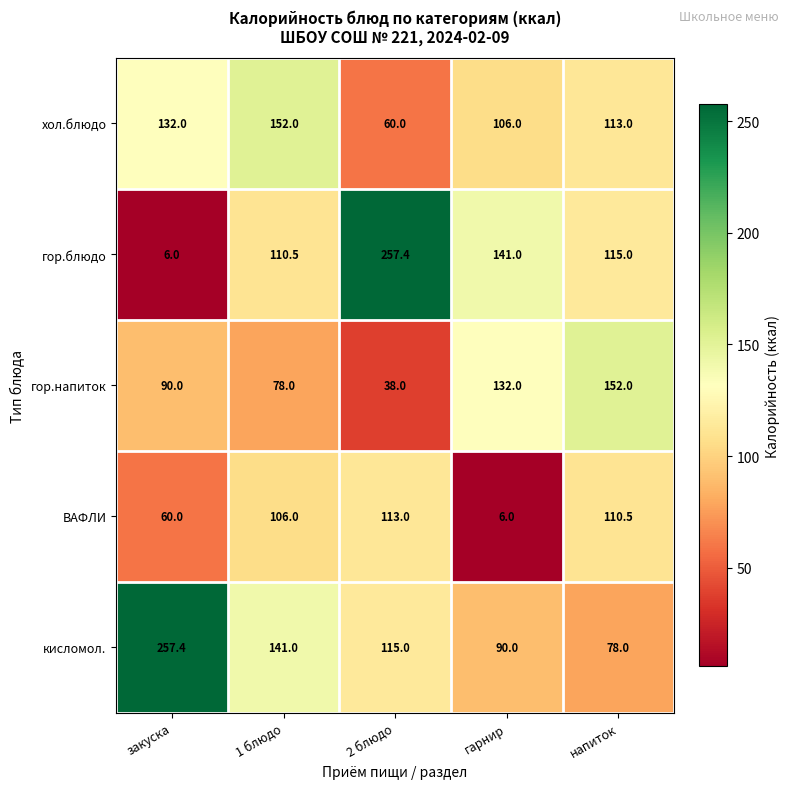

List the labels in order of хол.блюдо value, largest first.

1 блюдо, закуска, напиток, гарнир, 2 блюдо